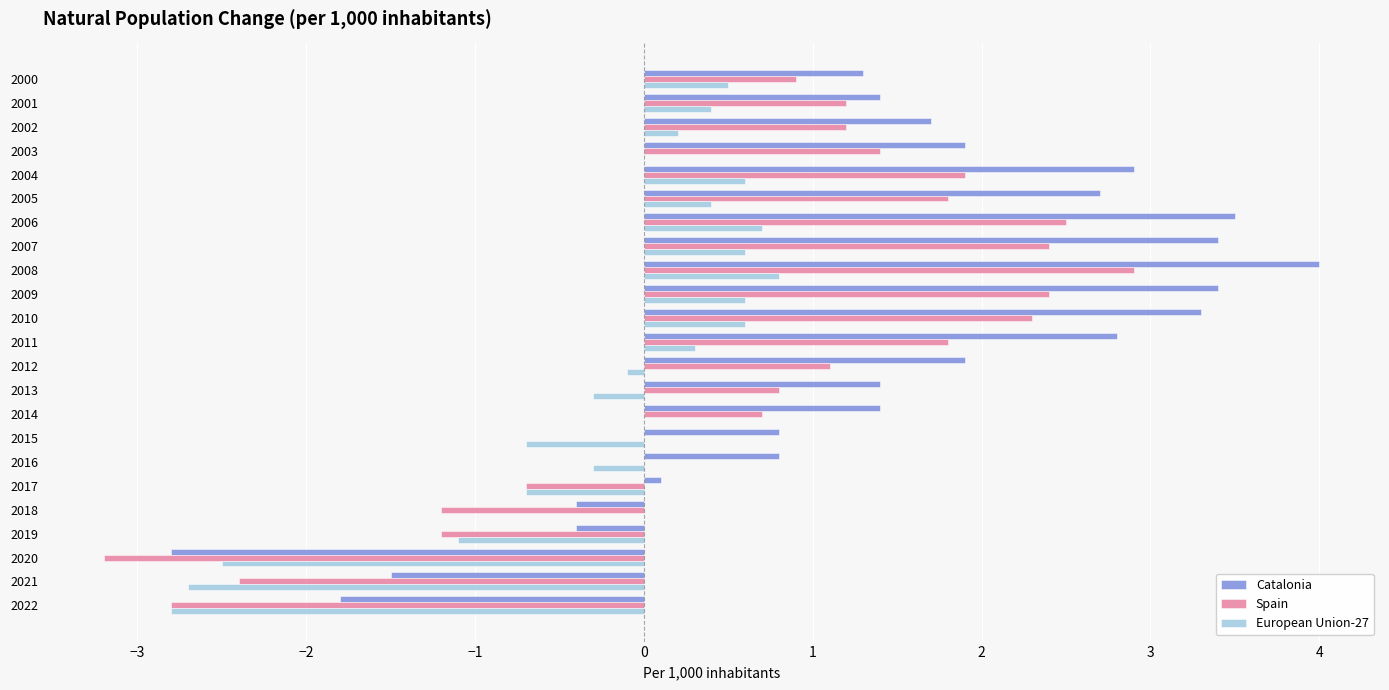

What is the maximum value shown in the chart?

4.0